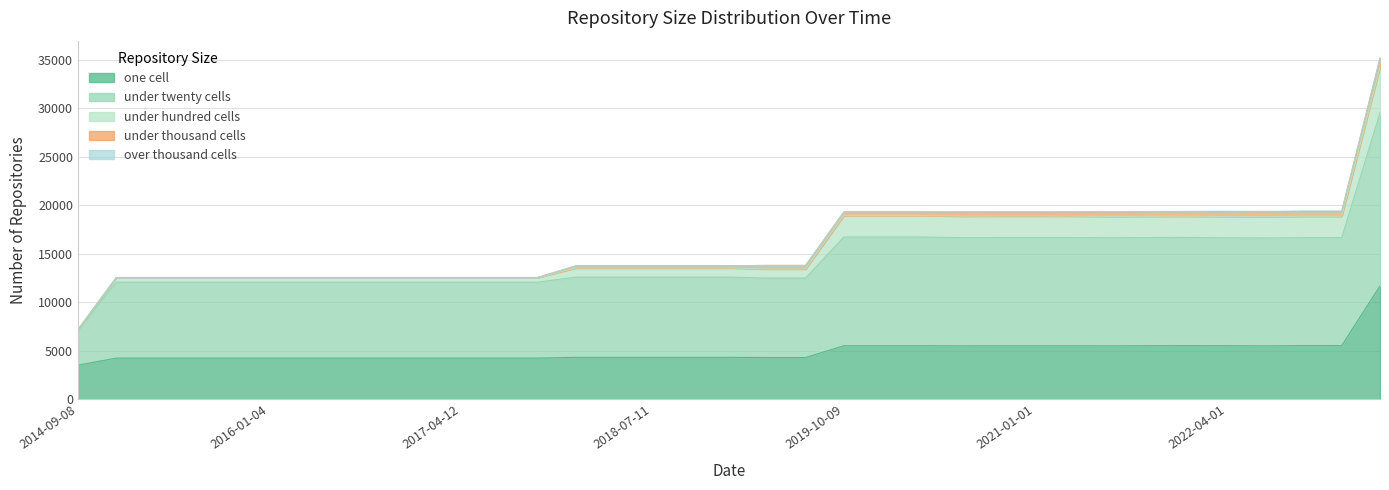

What position from the left is 2022-07-01?

32